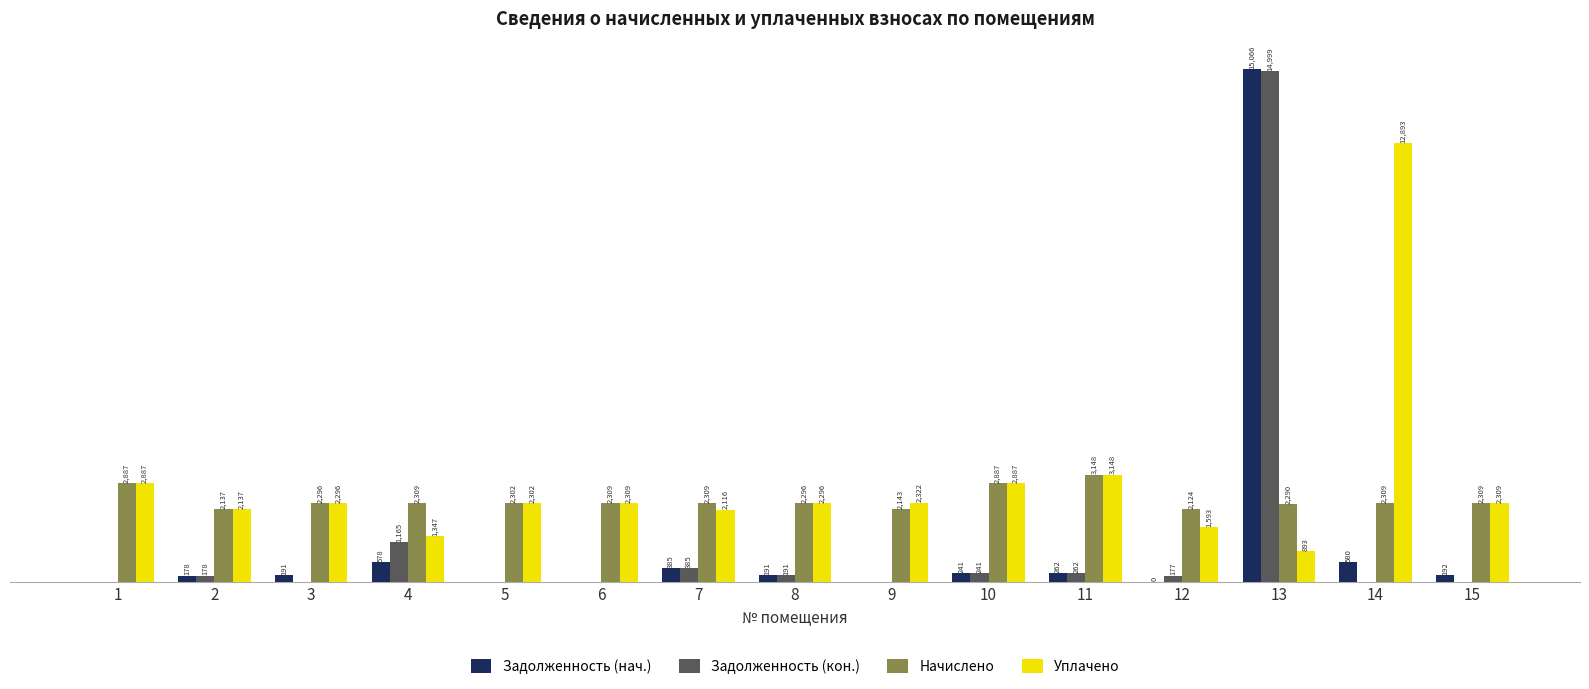

Which series has the largest range (max minus min)?

Задолженность (нач.)